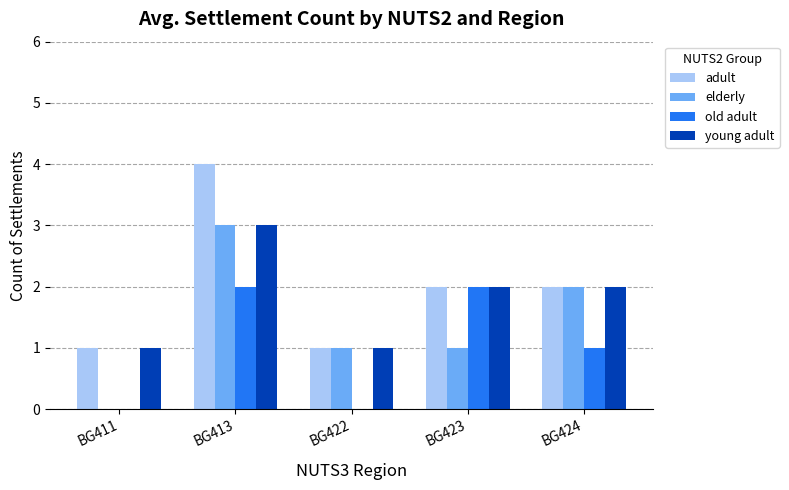

What are all the series names shown in the legend?

adult, elderly, old adult, young adult